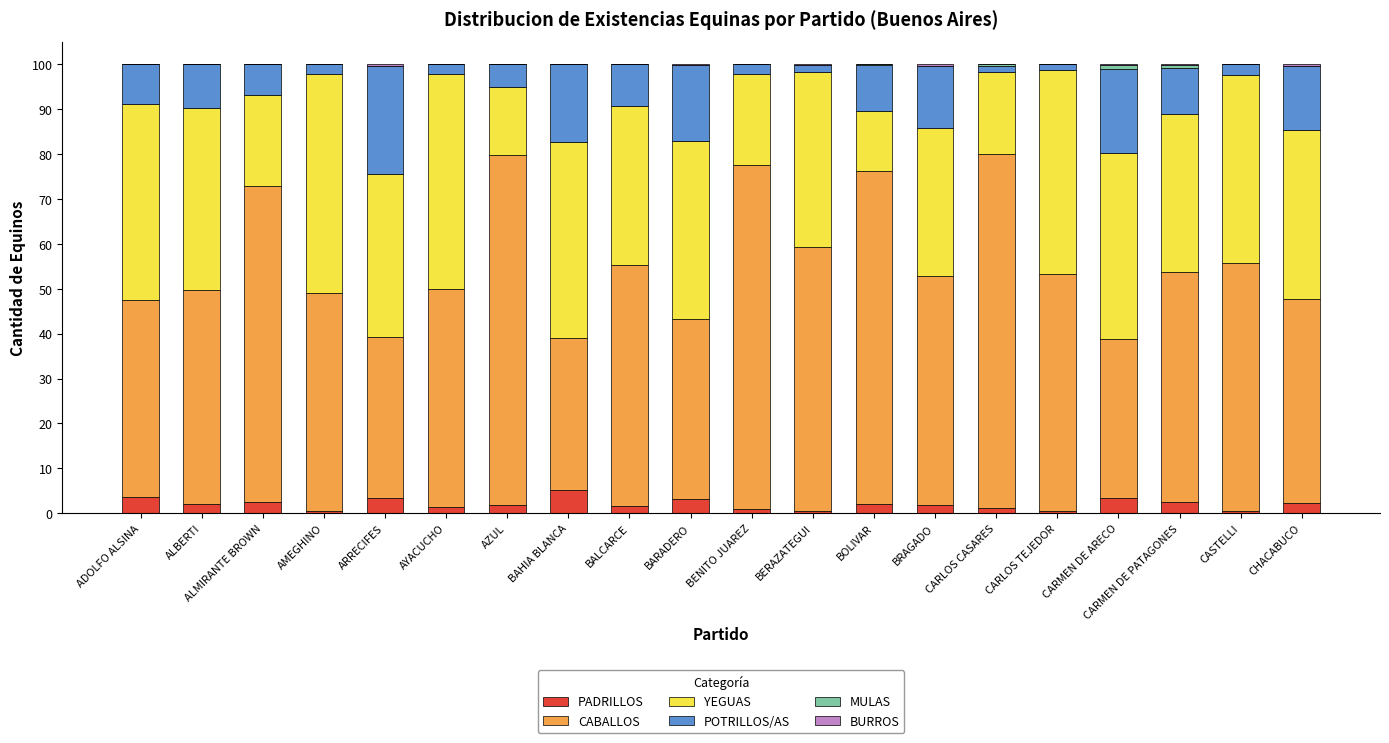

What is the total value across all series at ADOLFO ALSINA?

100.0